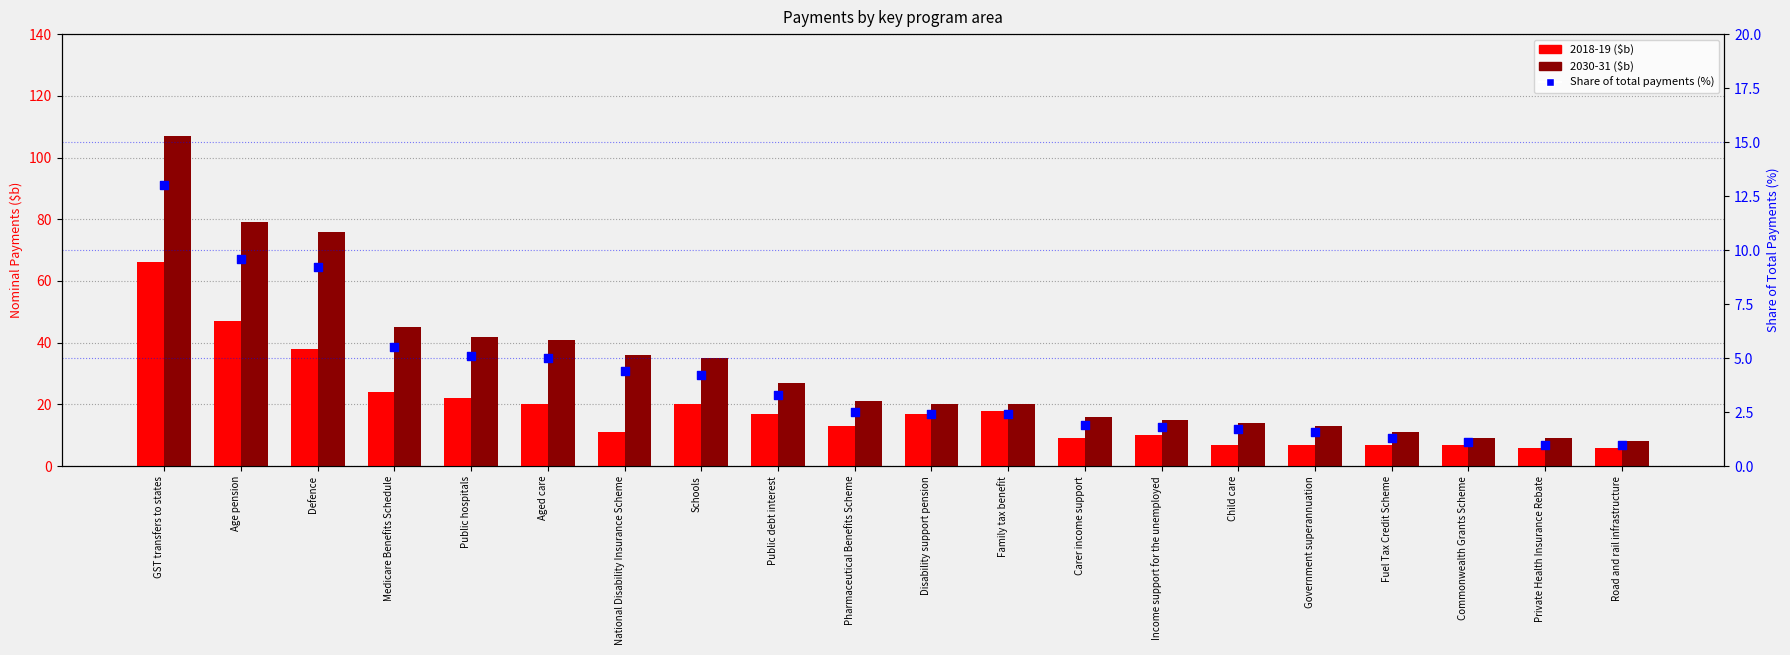

Which series reaches the minimum Y coordinate?

Share of total payments (%)